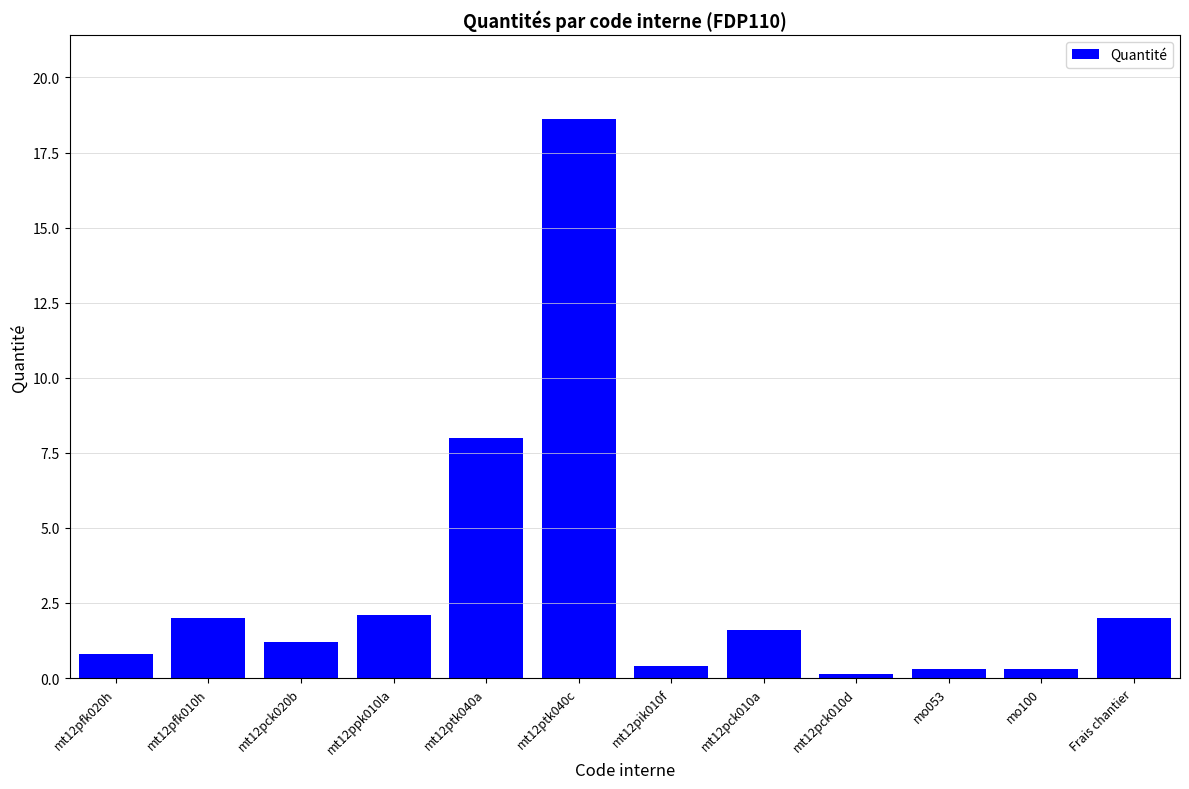

Is it true that the value at mt12pfk010h is 3.5?

False